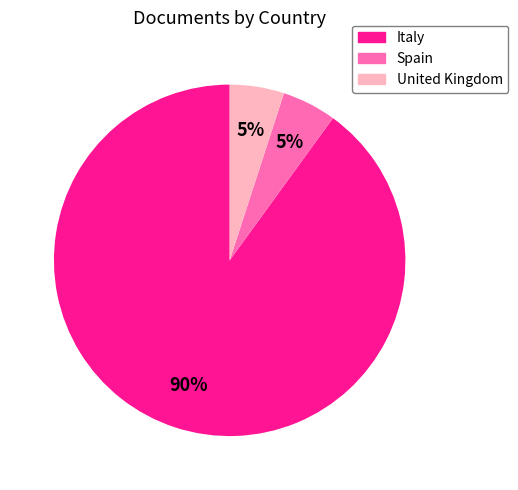

How many segments does this pie chart have?

3